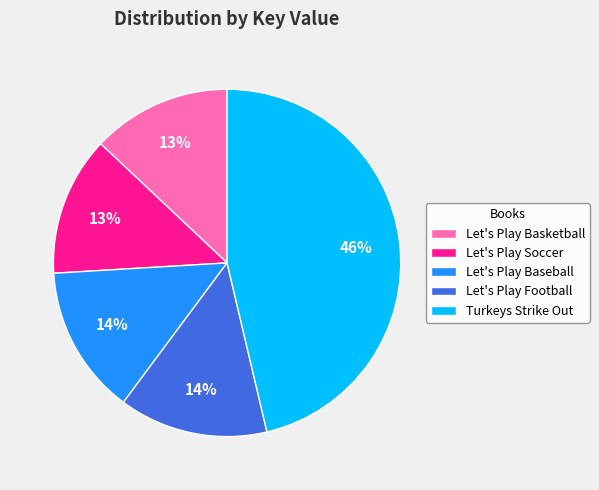

Count the number of slices in the pie.

5